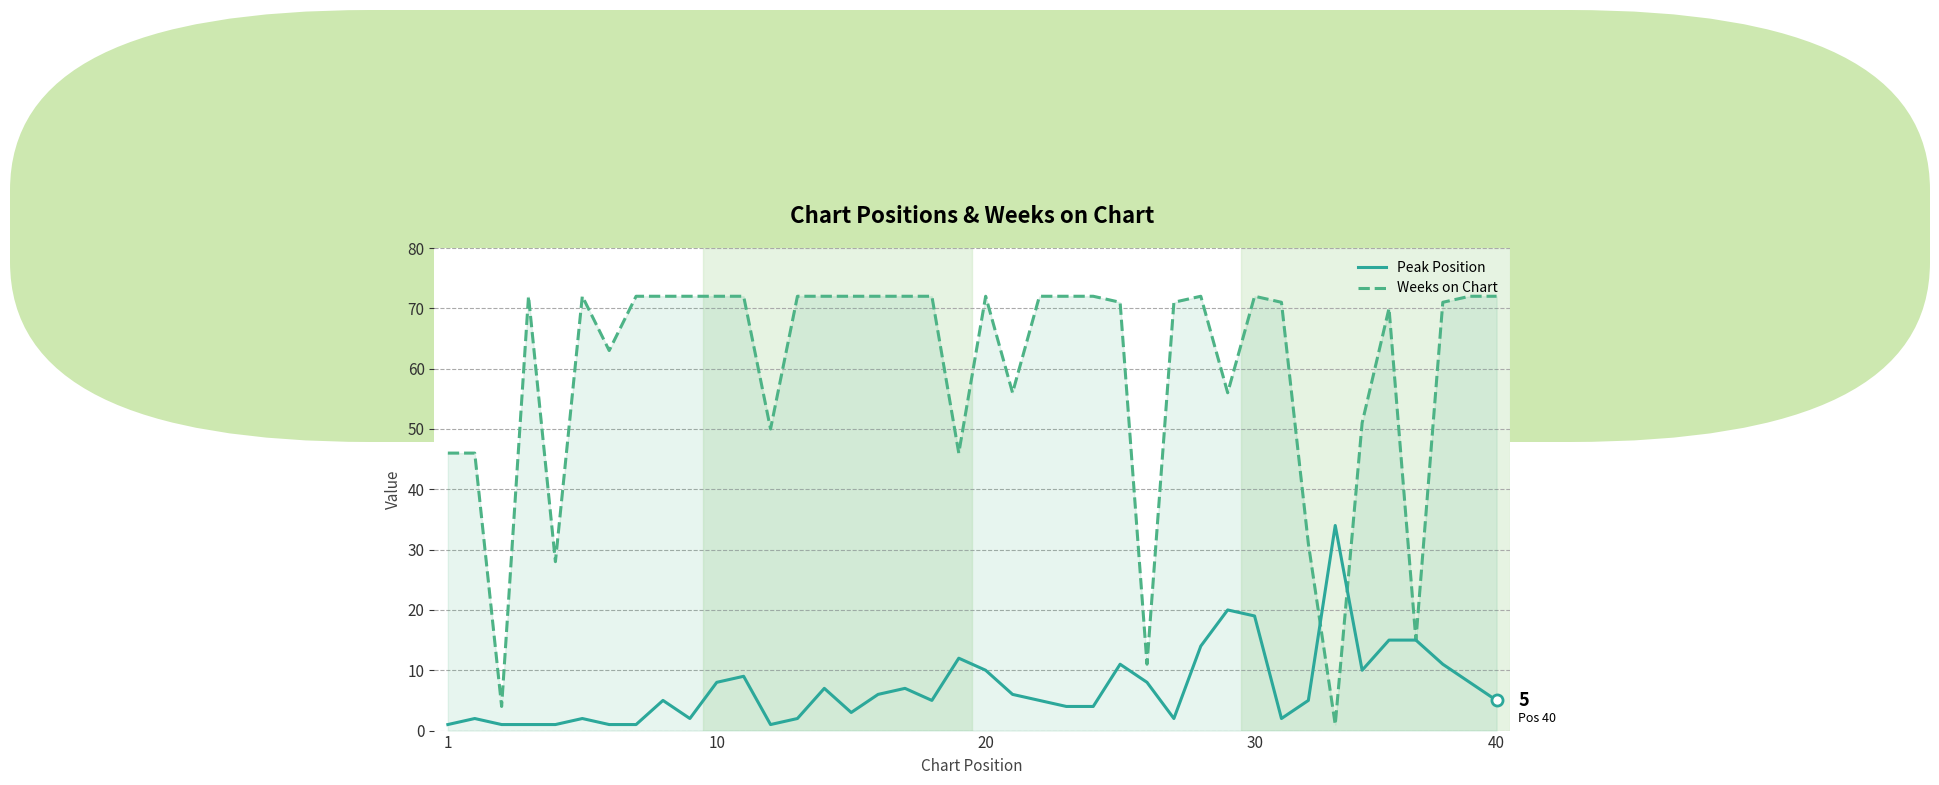

Which series has the largest range (max minus min)?

Weeks on Chart